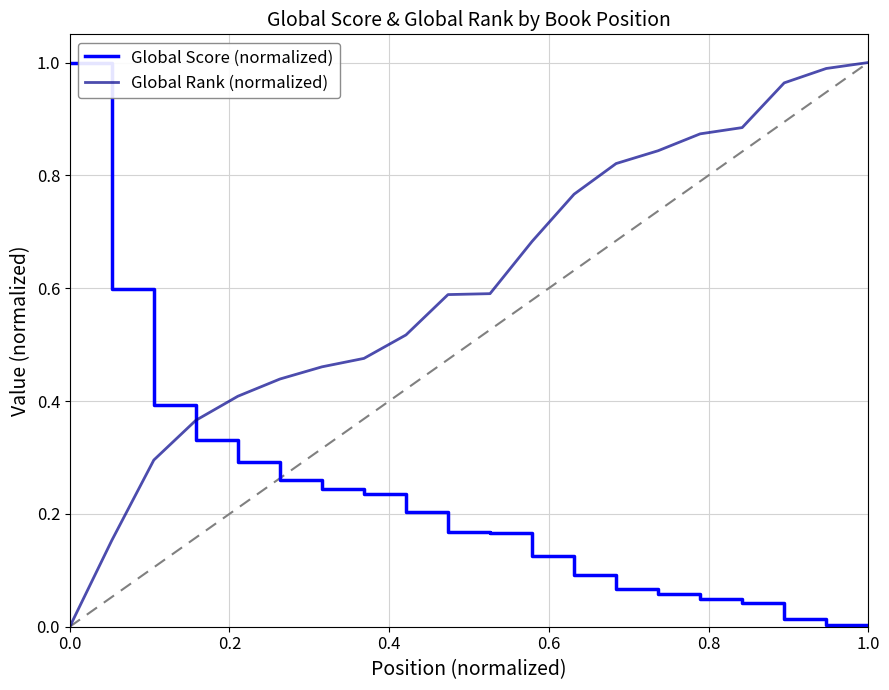

True or false: Global Score (normalized) and Global Rank (normalized) cross at least once.

True